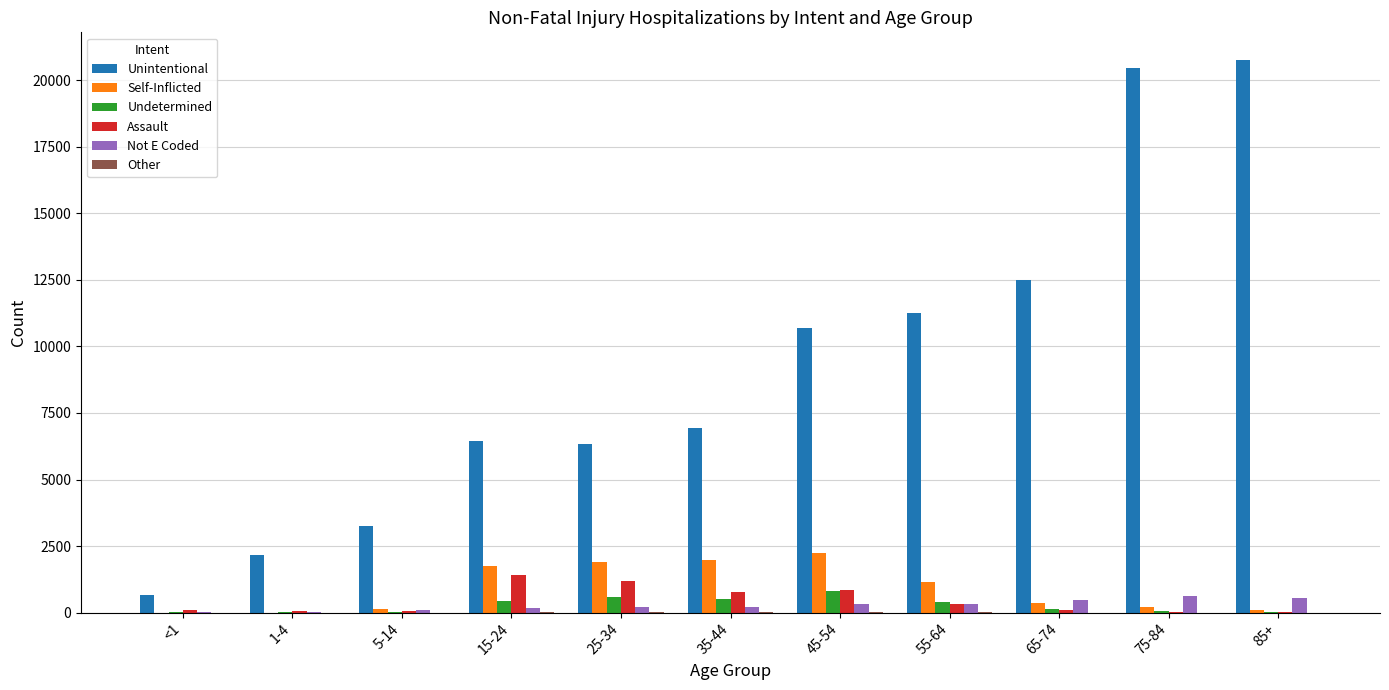

The value of Self-Inflicted at 45-54 is 3854. True or false?

False